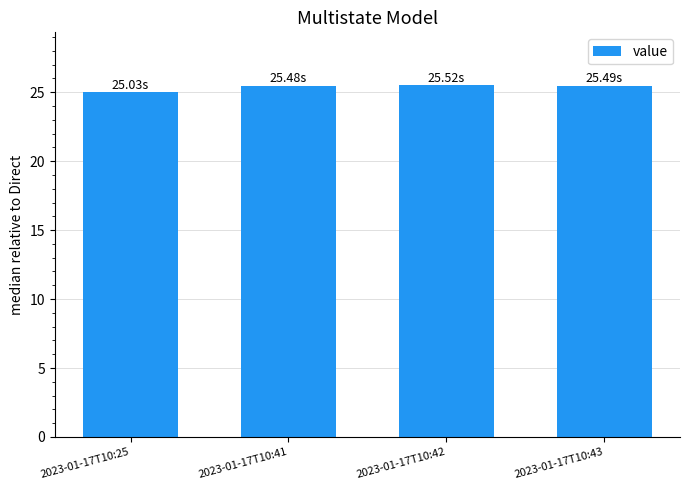

Which category has the lowest value across all series?

2023-01-17T10:25